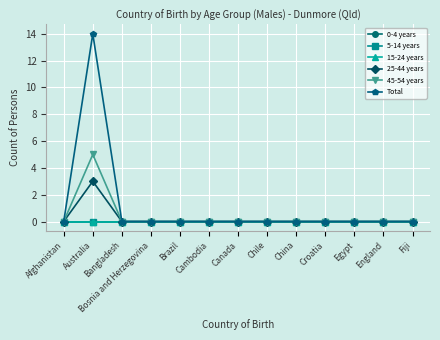

Does the chart have visible grid lines?

Yes